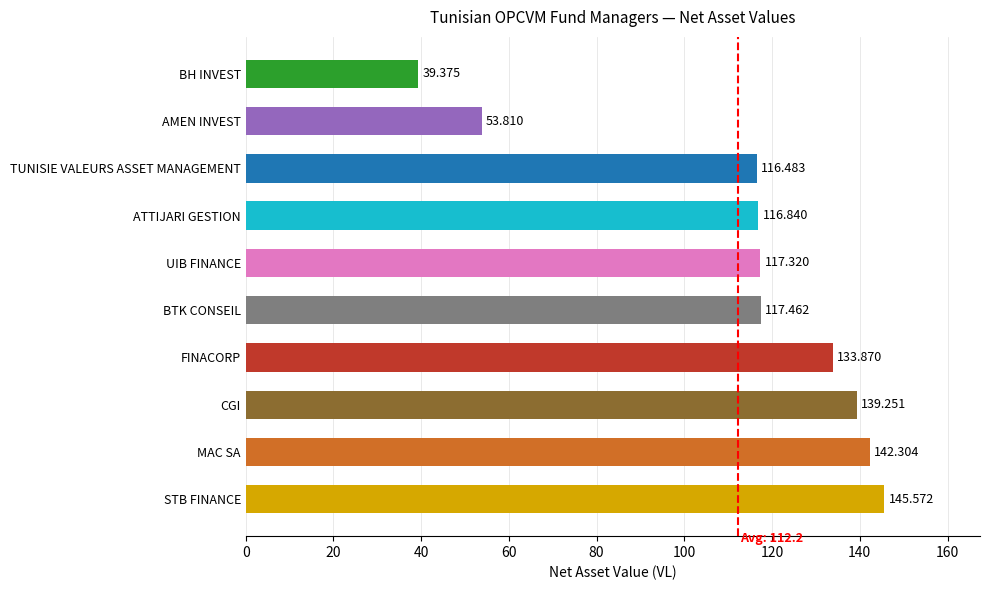

List the labels in order of value, largest first.

STB FINANCE, MAC SA, CGI, FINACORP, BTK CONSEIL, UIB FINANCE, ATTIJARI GESTION, TUNISIE VALEURS ASSET MANAGEMENT, AMEN INVEST, BH INVEST